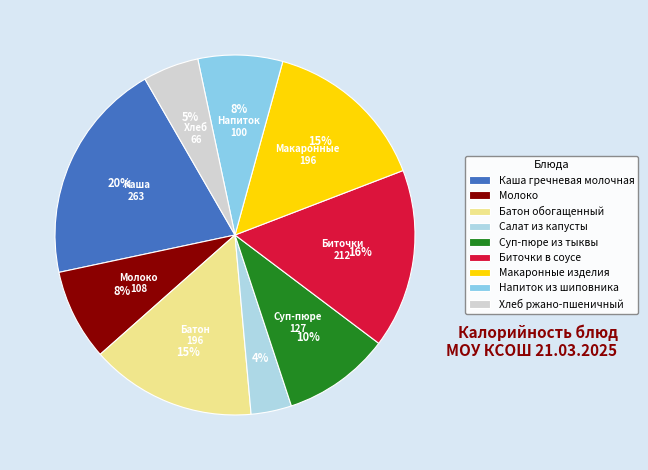

Rank the categories by value from lowest to highest.

Салат из капусты, Хлеб ржано-пшеничный, Напиток из шиповника, Молоко, Суп-пюре из тыквы, Батон обогащенный, Макаронные изделия, Биточки в соусе, Каша гречневая молочная